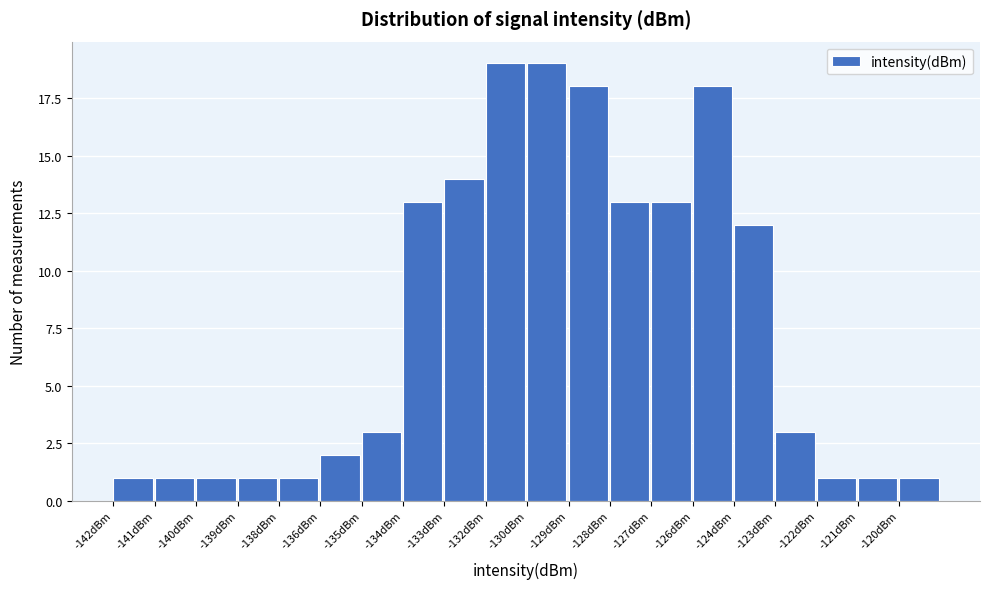

Reading left to right, extract all data points from this chart.

1	1	1	1	1	2	3	13	14	19	19	18	13	13	18	12	3	1	1	1